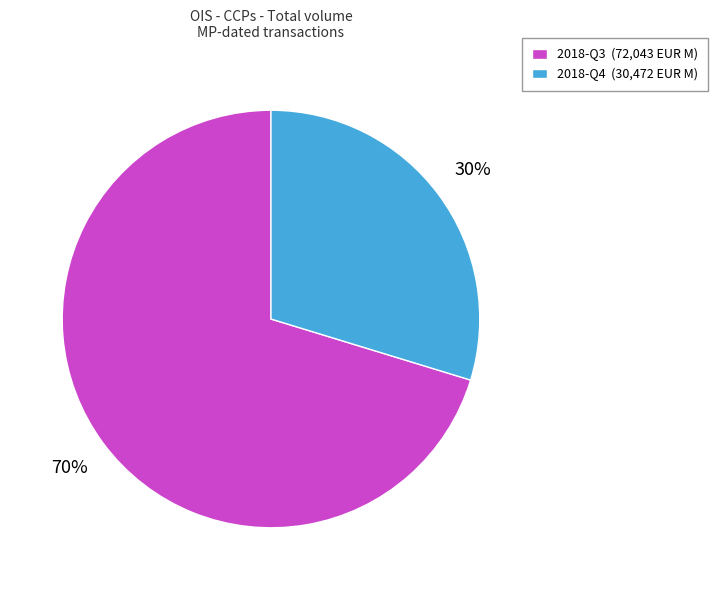

How many segments does this pie chart have?

2